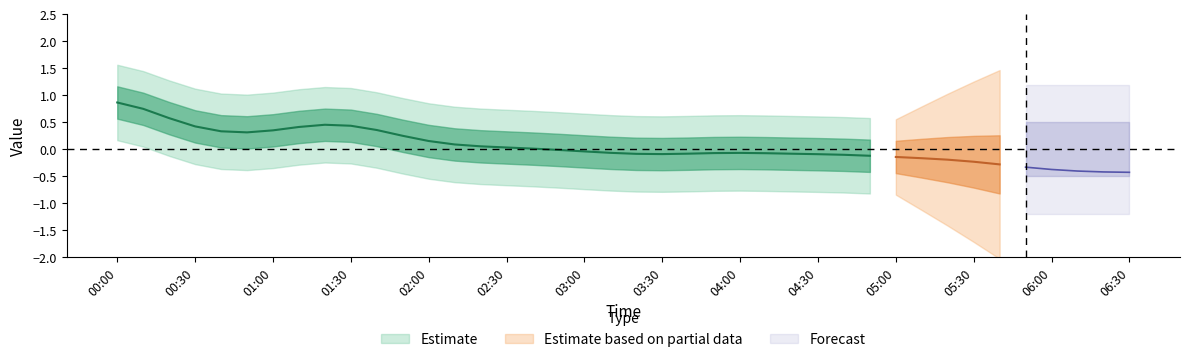

What is the maximum value shown in the chart?

1.6